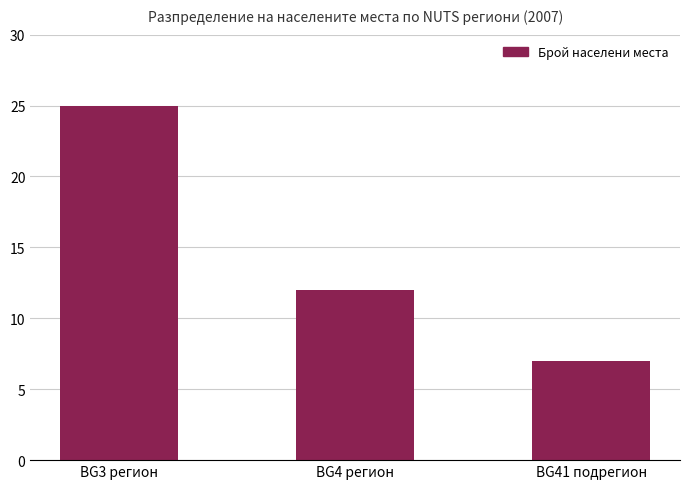

List the labels in order of value, smallest first.

BG41 подрегион, BG4 регион, BG3 регион